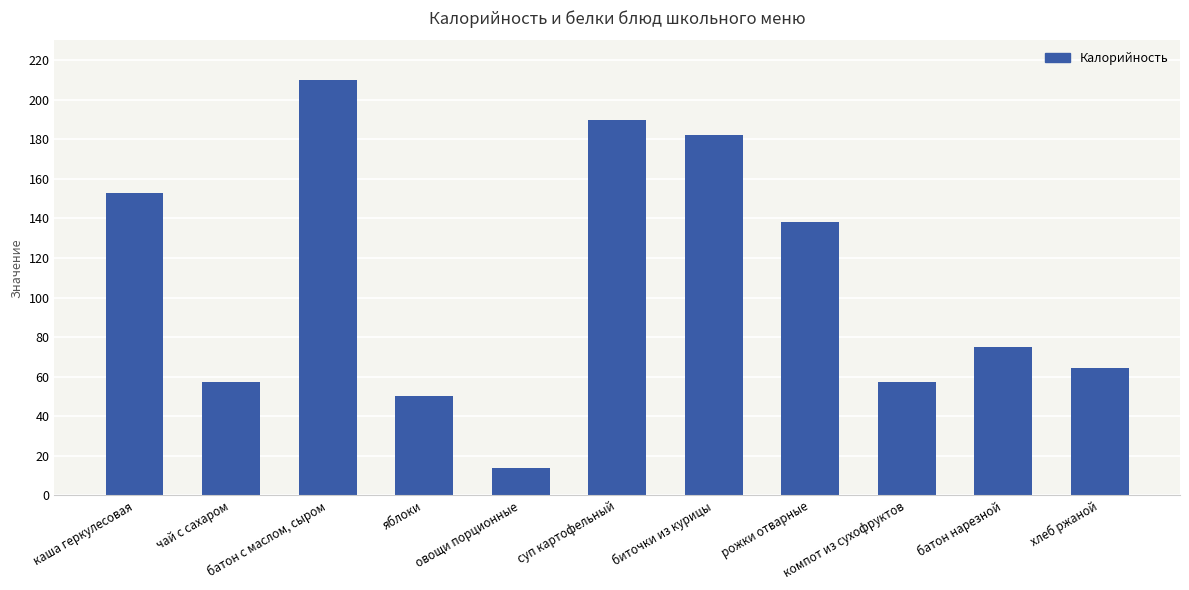

What is the label of the 10th bar from the left?

батон нарезной